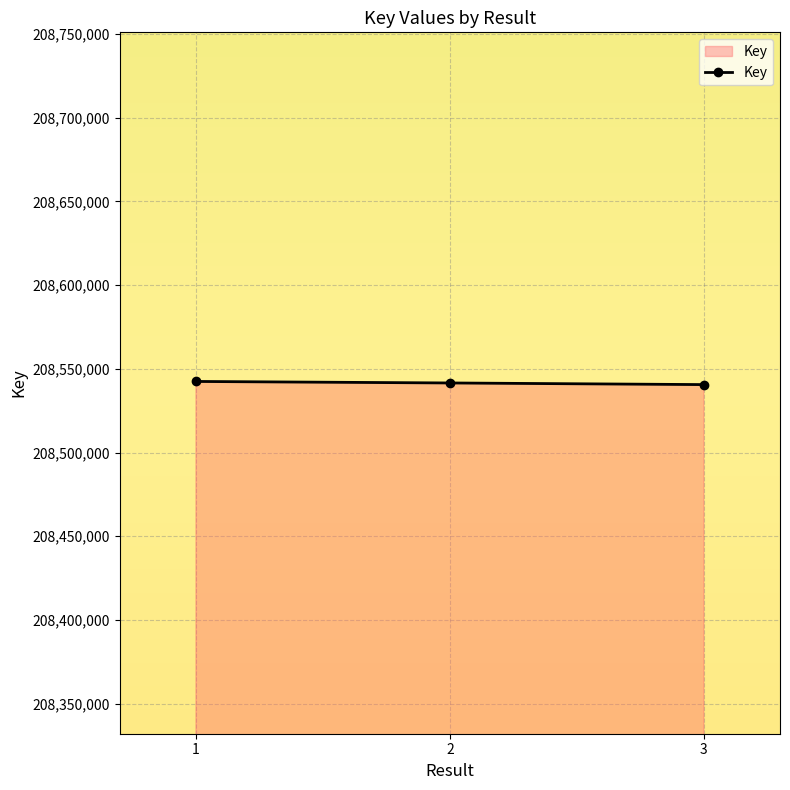

What is the ratio of the value at 3 to the value at 2?

1.0